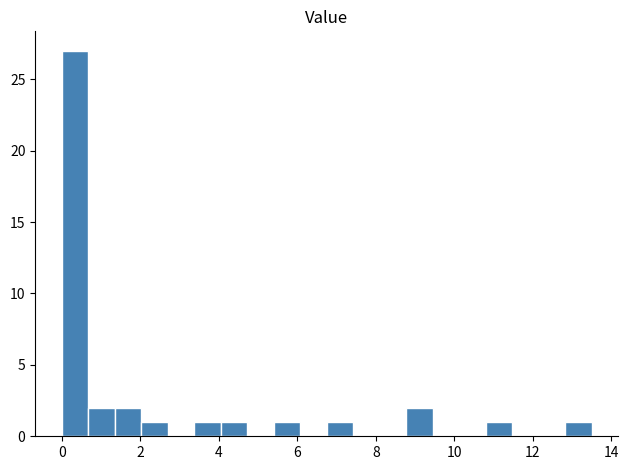

Around what value on the x-axis is the tallest bar? Give the approximate position of its centre, as read against the axis.

0.4